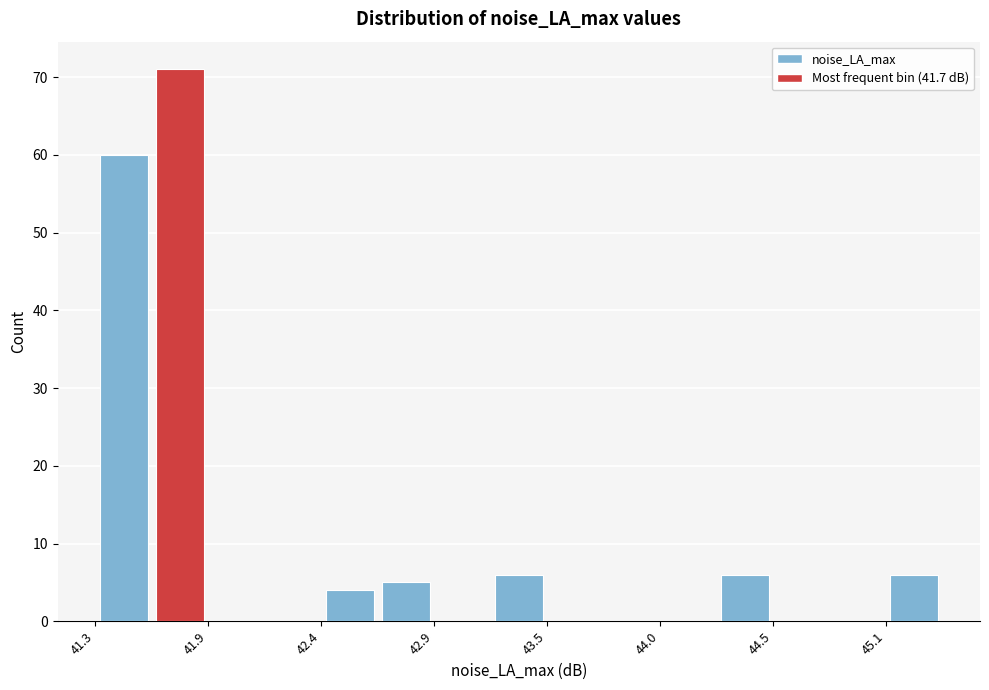

Read against the x-axis, roughly where is the centre of the tallest bar?

41.7